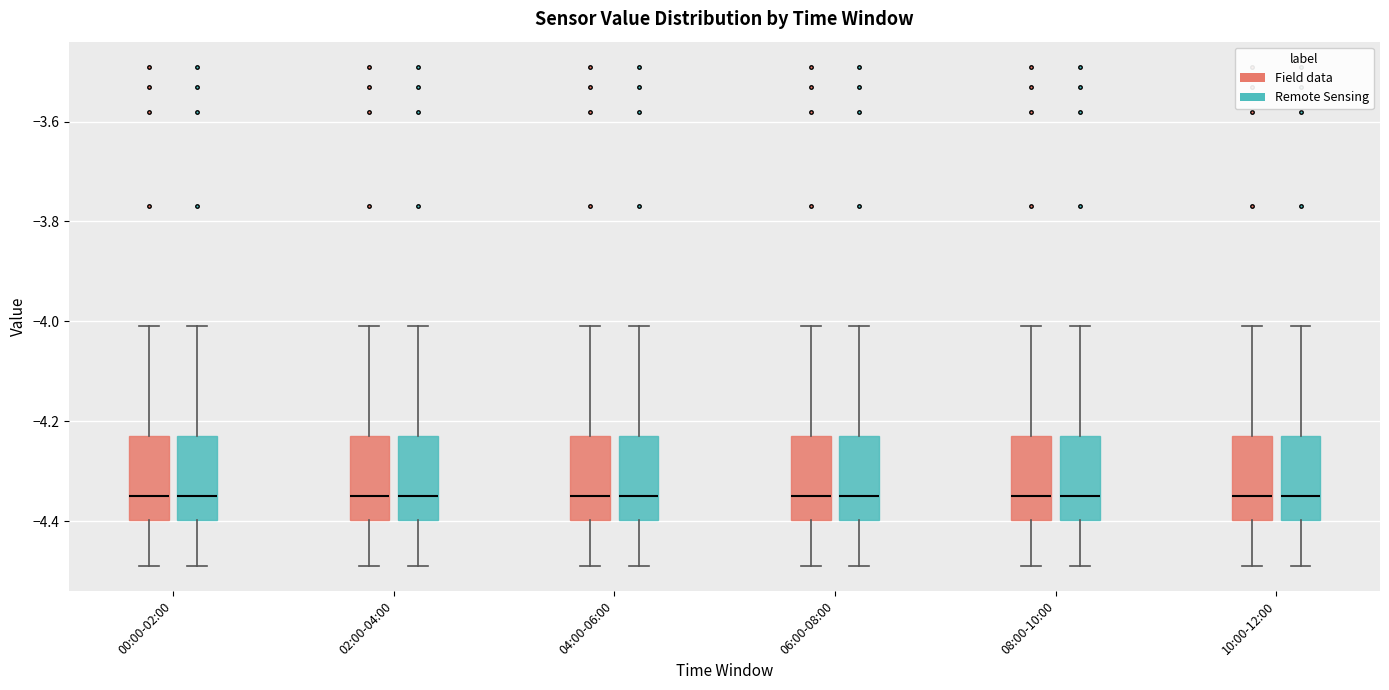

Reading left to right, transcribe this box plot: for each box, give where its median line is, the range the box spans, and where its two whiskers end, as read against the y-axis. The values are not printed on the chart, so give them approximately, as read against the axis.

00:00-02:00 (Field data): median -4.34, box -4.40 to -4.22, whiskers -4.48 to -4.00
00:00-02:00 (Remote Sensing): median -4.34, box -4.40 to -4.22, whiskers -4.48 to -4.00
02:00-04:00 (Field data): median -4.34, box -4.40 to -4.22, whiskers -4.48 to -4.00
02:00-04:00 (Remote Sensing): median -4.34, box -4.40 to -4.22, whiskers -4.48 to -4.00
04:00-06:00 (Field data): median -4.34, box -4.40 to -4.22, whiskers -4.48 to -4.00
04:00-06:00 (Remote Sensing): median -4.34, box -4.40 to -4.22, whiskers -4.48 to -4.00
06:00-08:00 (Field data): median -4.34, box -4.40 to -4.22, whiskers -4.48 to -4.00
06:00-08:00 (Remote Sensing): median -4.34, box -4.40 to -4.22, whiskers -4.48 to -4.00
08:00-10:00 (Field data): median -4.34, box -4.40 to -4.22, whiskers -4.48 to -4.00
08:00-10:00 (Remote Sensing): median -4.34, box -4.40 to -4.22, whiskers -4.48 to -4.00
10:00-12:00 (Field data): median -4.34, box -4.40 to -4.22, whiskers -4.48 to -4.00
10:00-12:00 (Remote Sensing): median -4.34, box -4.40 to -4.22, whiskers -4.48 to -4.00